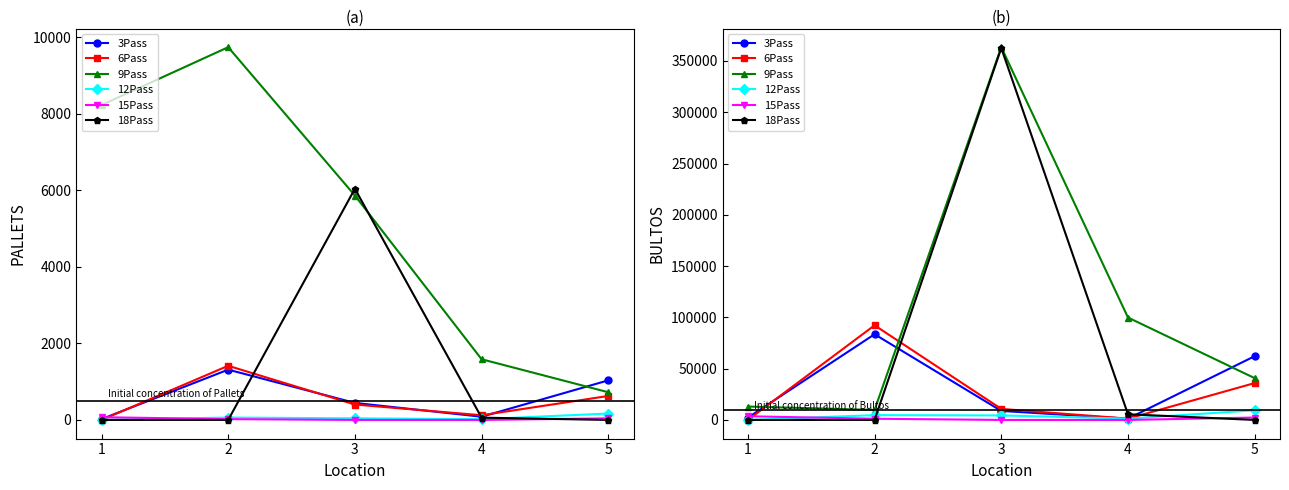

How many lines are shown in the chart?

6